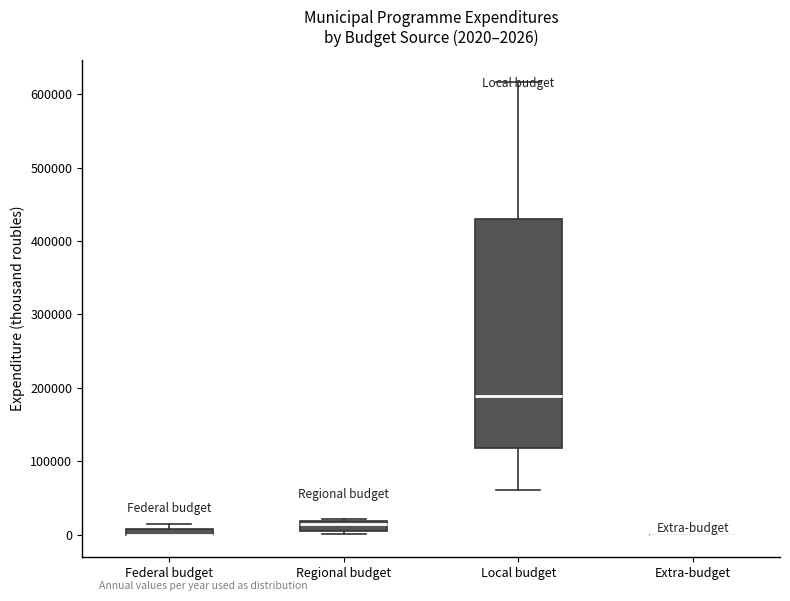

Which box is the tallest, from its lower edge to its upper edge?

Local budget